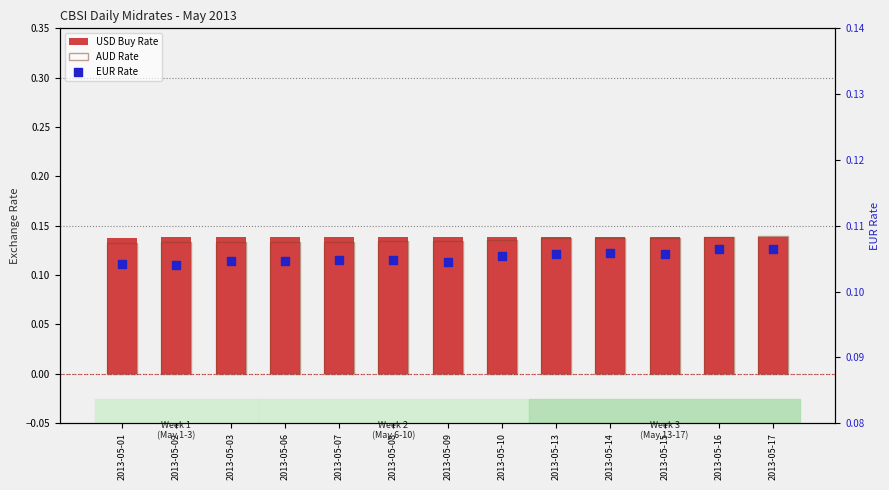

At which category is the sum across all series the highest?

2013-05-17